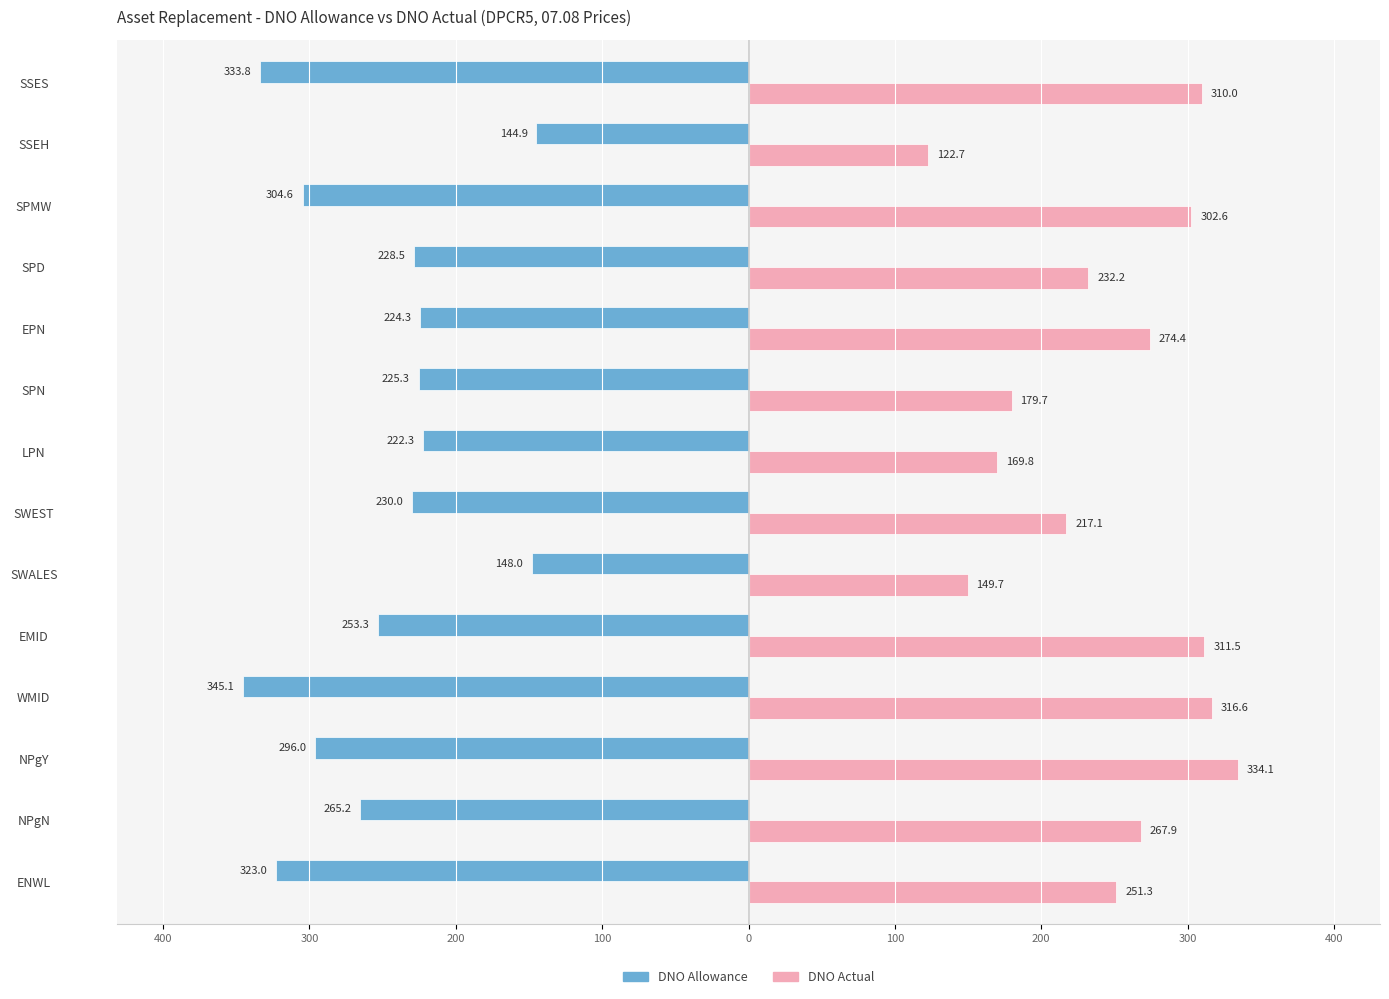

What are all the series names shown in the legend?

DNO Allowance, DNO Actual